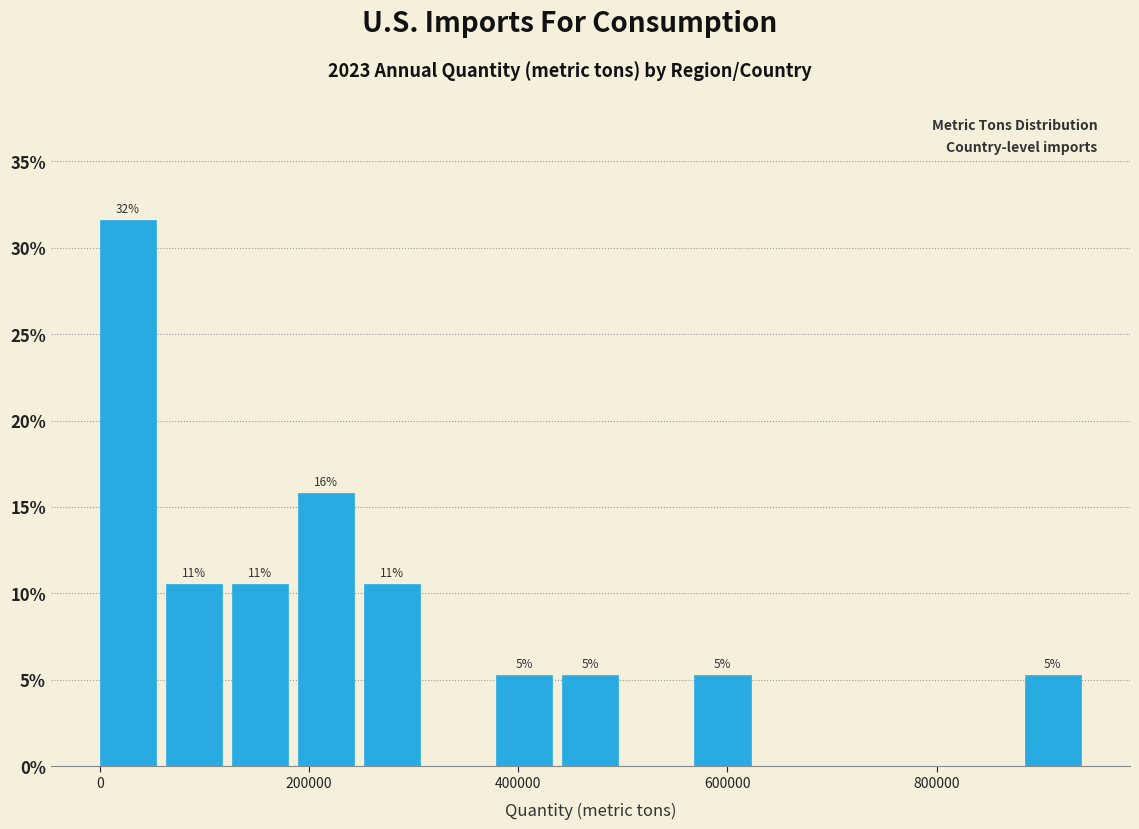

Around what value on the x-axis is the tallest bar? Give the approximate position of its centre, as read against the axis.

20000